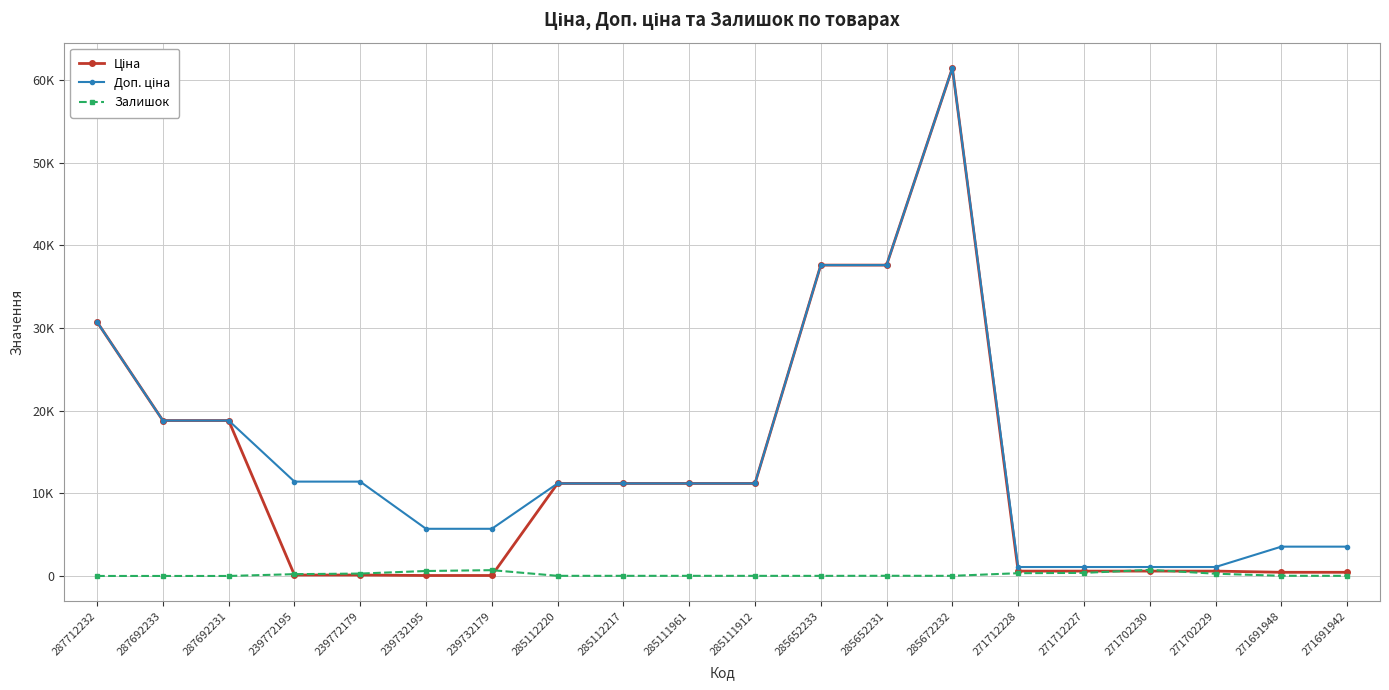

Is this an area chart (filled region under the line)?

No